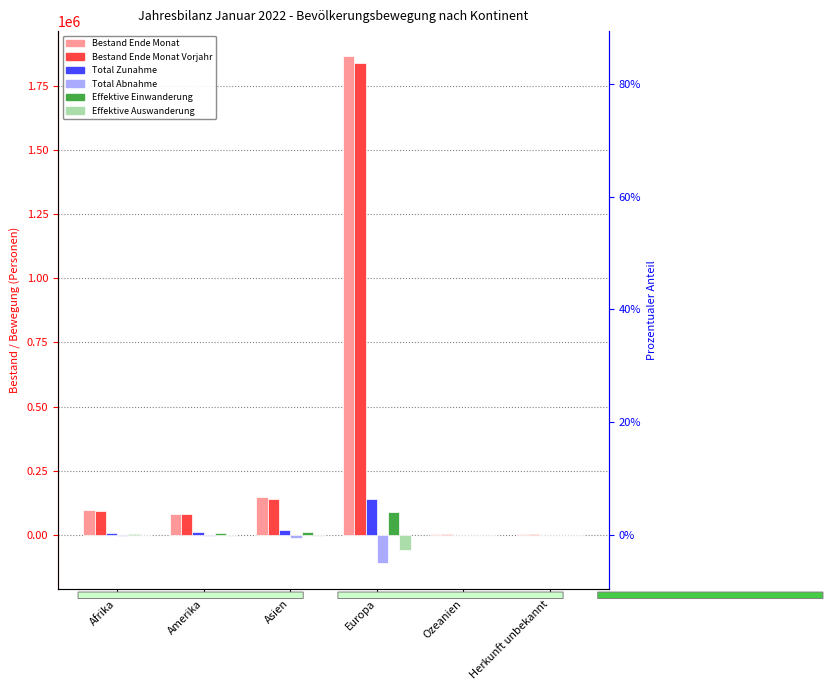

At Herkunft unbekannt, list the series in order from smallest to largest.

Total Abnahme, Effektive Auswanderung, Effektive Einwanderung, Total Zunahme, Bestand Ende Monat Vorjahr, Bestand Ende Monat